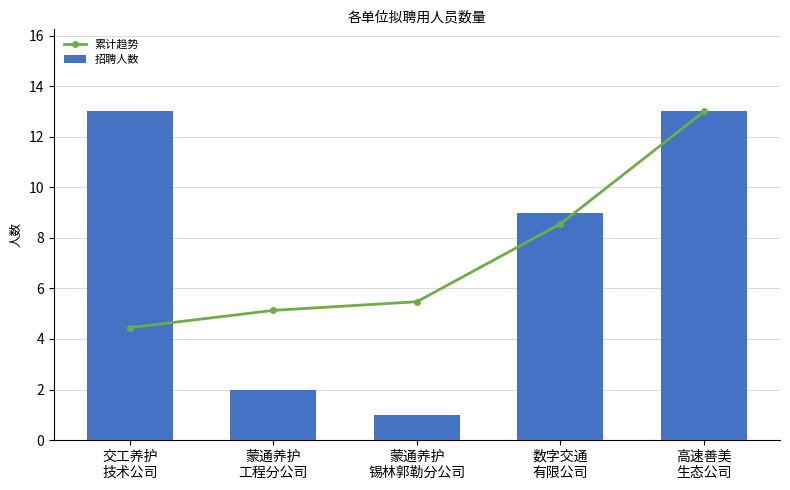

What is the sum of all 累计趋势 values?

36.6